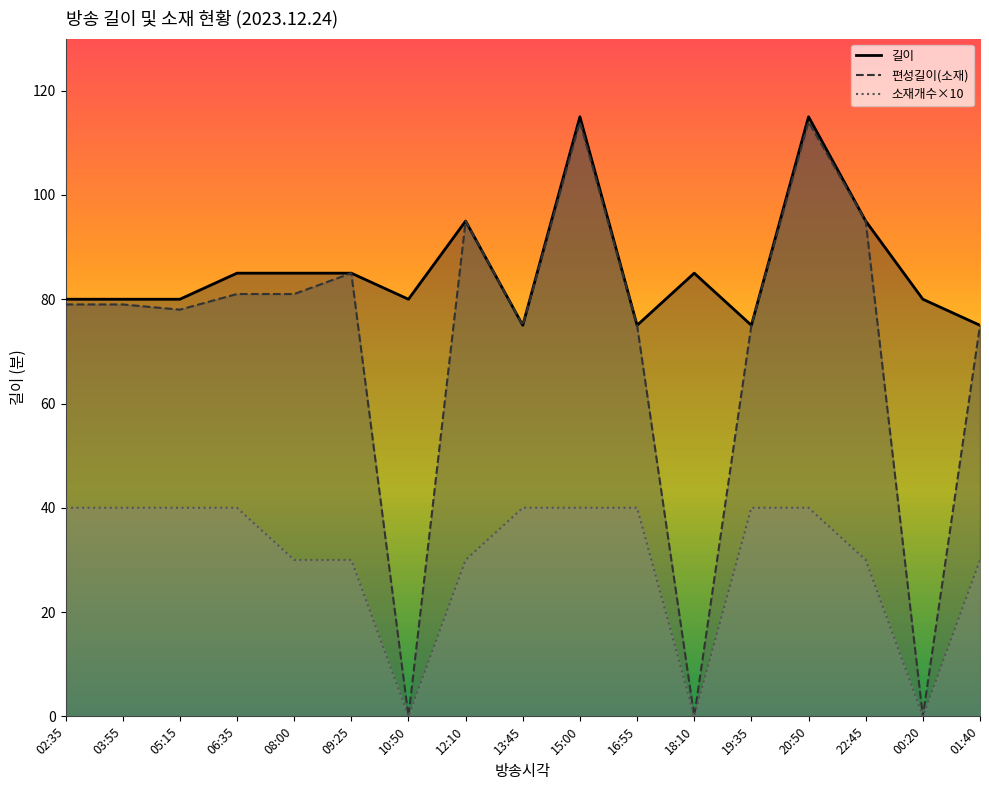

True or false: 소재개수 and 길이 intersect in this chart.

False